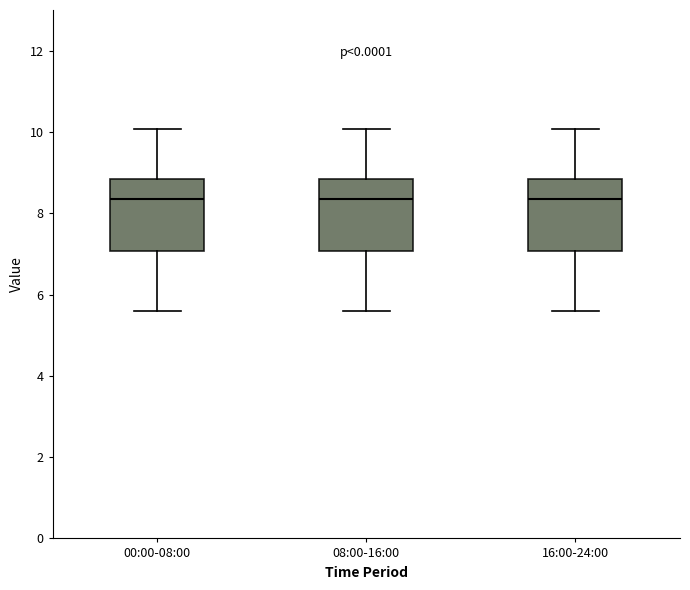

Reading left to right, read every box against the y-axis: the position of its median line, the range the box covers, and the ends of its whiskers. The values are not printed on the chart, so give them approximately, as read against the axis.

00:00-08:00: median 8.4, box 7.0 to 8.8, whiskers 5.6 to 10.0
08:00-16:00: median 8.4, box 7.0 to 8.8, whiskers 5.6 to 10.0
16:00-24:00: median 8.4, box 7.0 to 8.8, whiskers 5.6 to 10.0